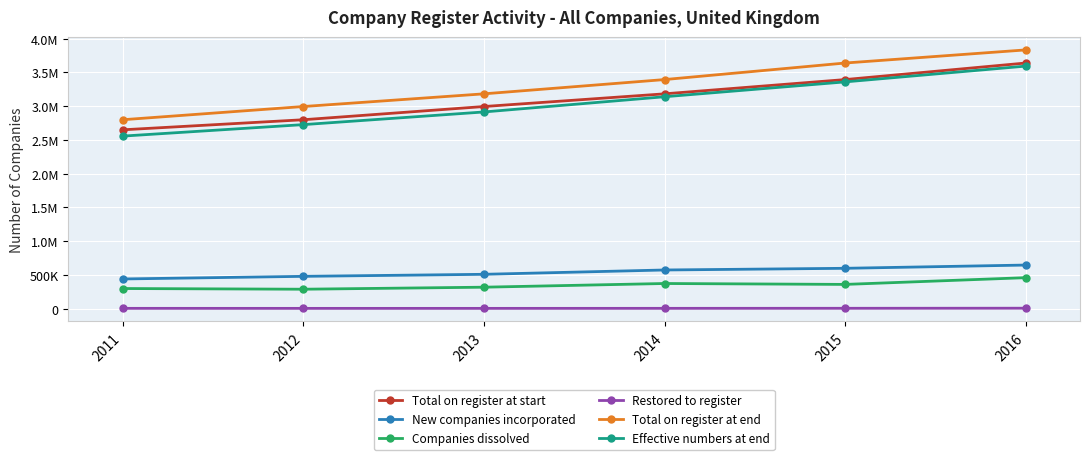

True or false: New companies incorporated and Effective numbers at end intersect in this chart.

False